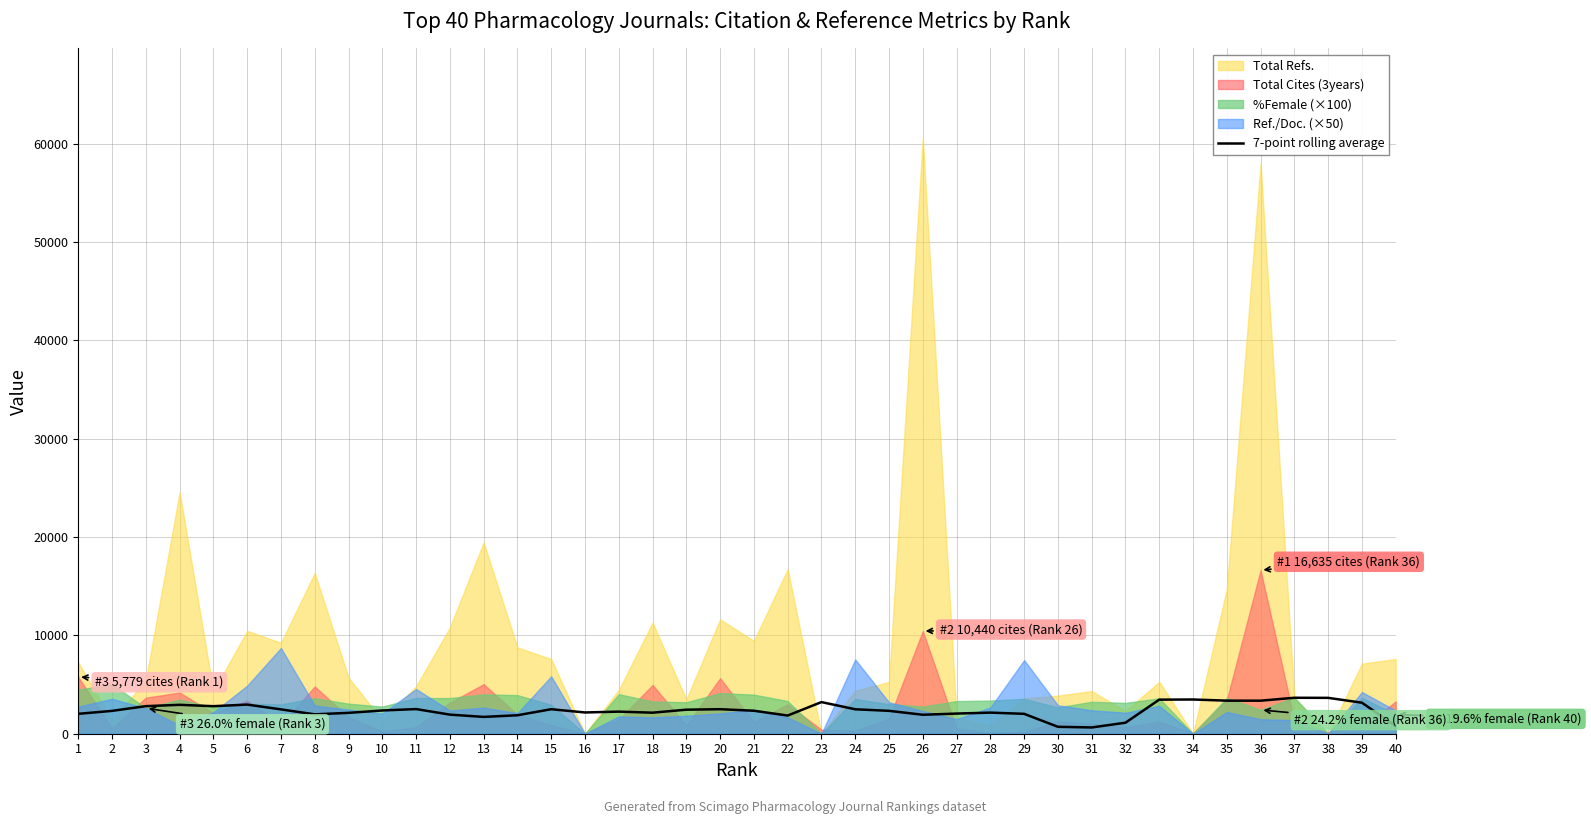

Rank the categories by value from highest to lowest.

37, 38, 34, 33, 35, 36, 23, 39, 6, 4, 3, 5, 11, 20, 15, 24, 7, 19, 10, 21, 25, 2, 17, 16, 28, 18, 9, 27, 1, 29, 8, 12, 26, 14, 22, 13, 32, 40, 30, 31